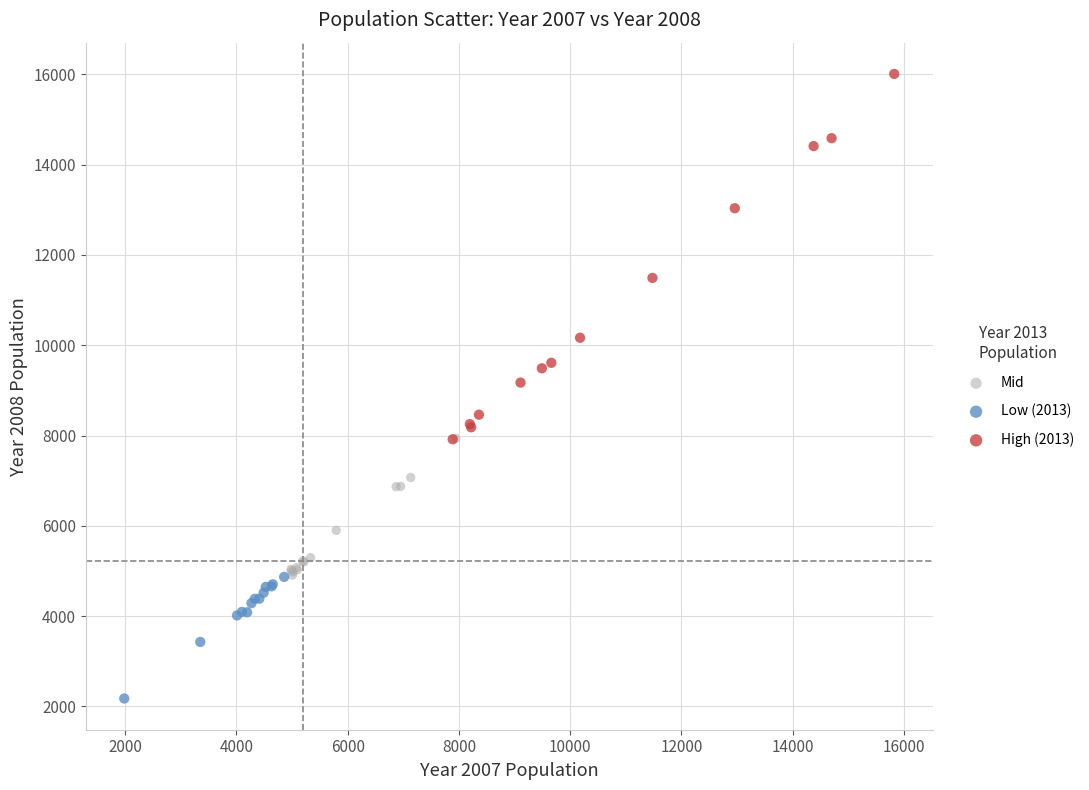

Which series has the widest spread of Y values?

High (2013)